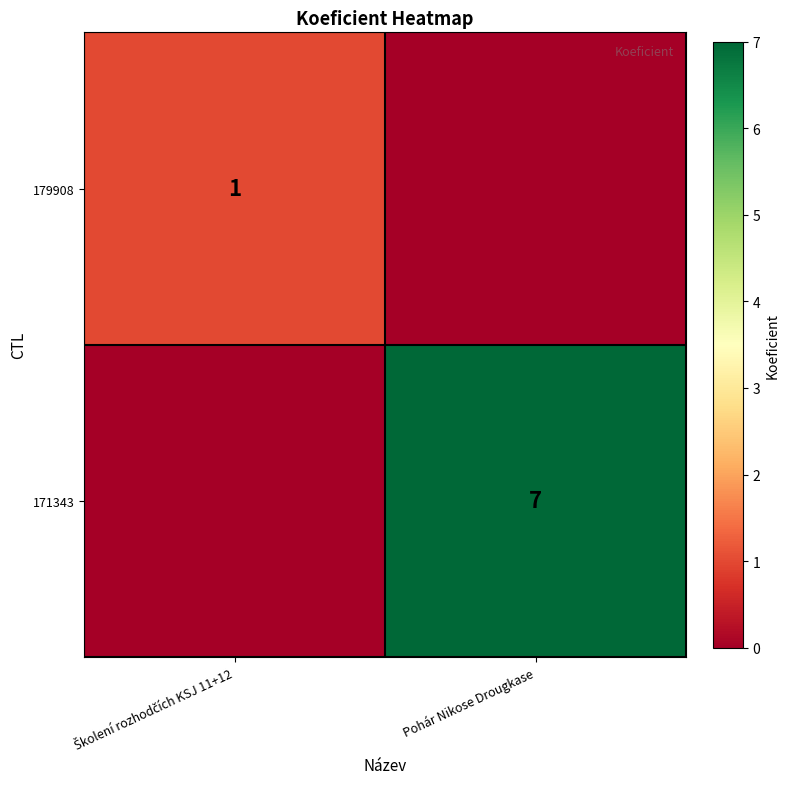

Count the number of categories in the chart.

2